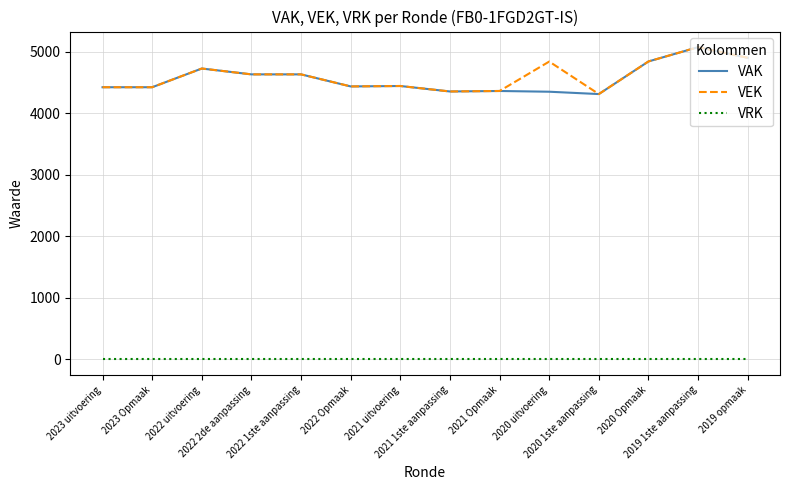

At which category does VEK reach its first local peak?

2022 uitvoering